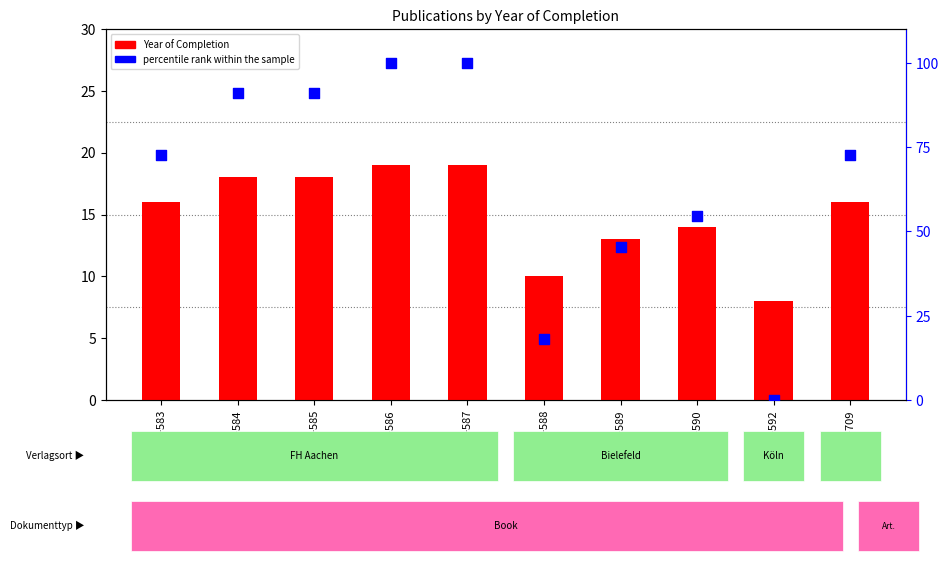

What are all the series names shown in the legend?

Year of Completion, percentile rank within the sample